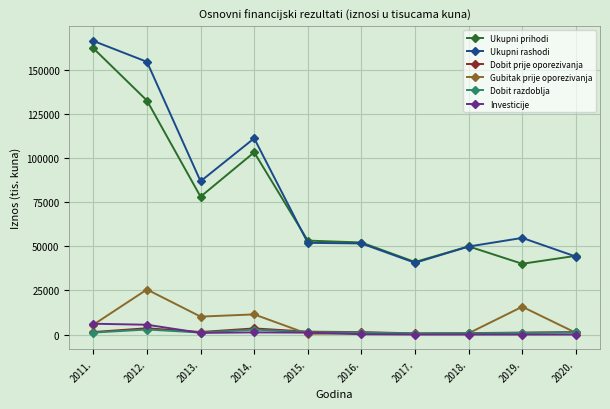

Is the value of Dobit razdoblja at 2020. greater than the value of Ukupni rashodi at 2011.?

No